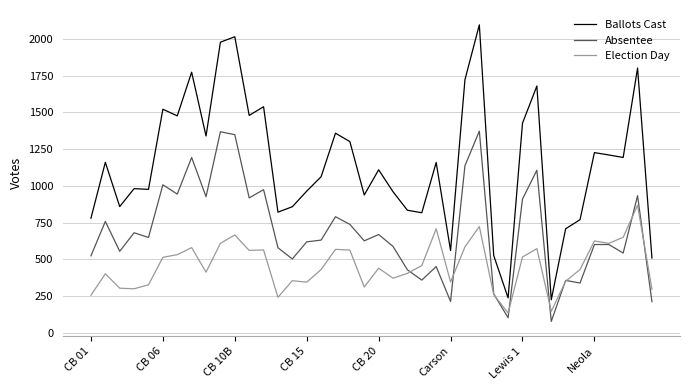

Rank the series by their average value, from highest to lowest.

Ballots Cast, Absentee, Election Day